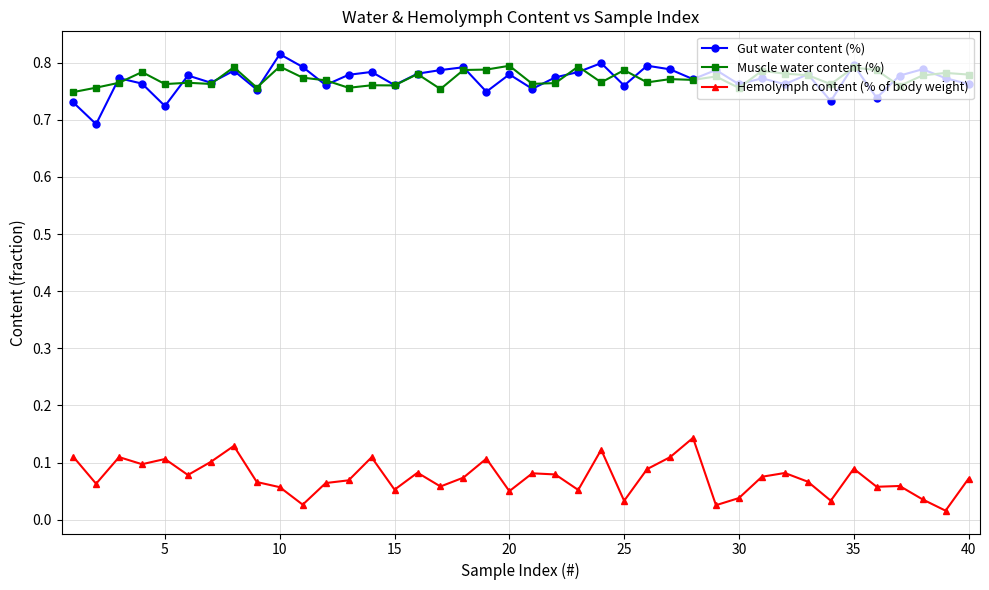

True or false: Gut water content (%) has more than 1 points higher than both neighbors.

True